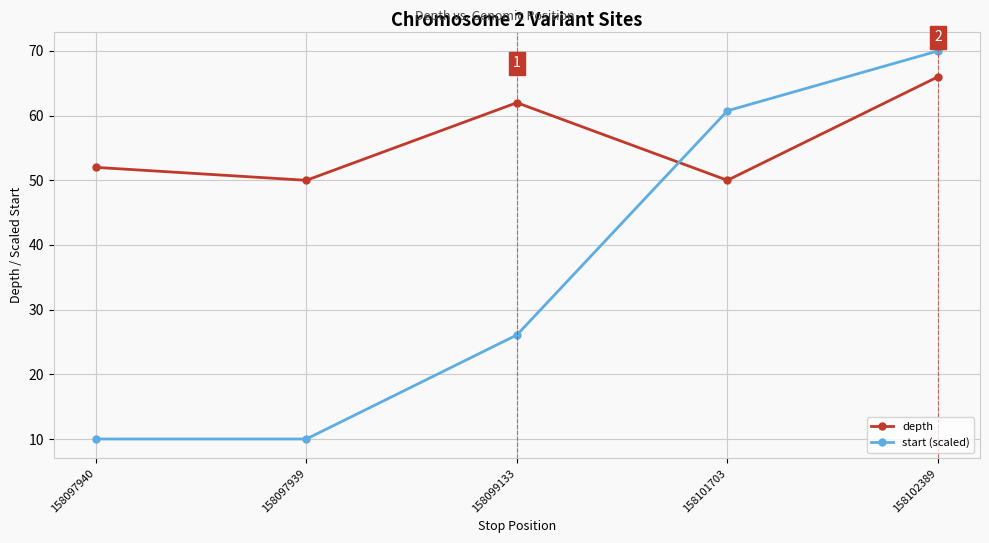

Is this an area chart (filled region under the line)?

No